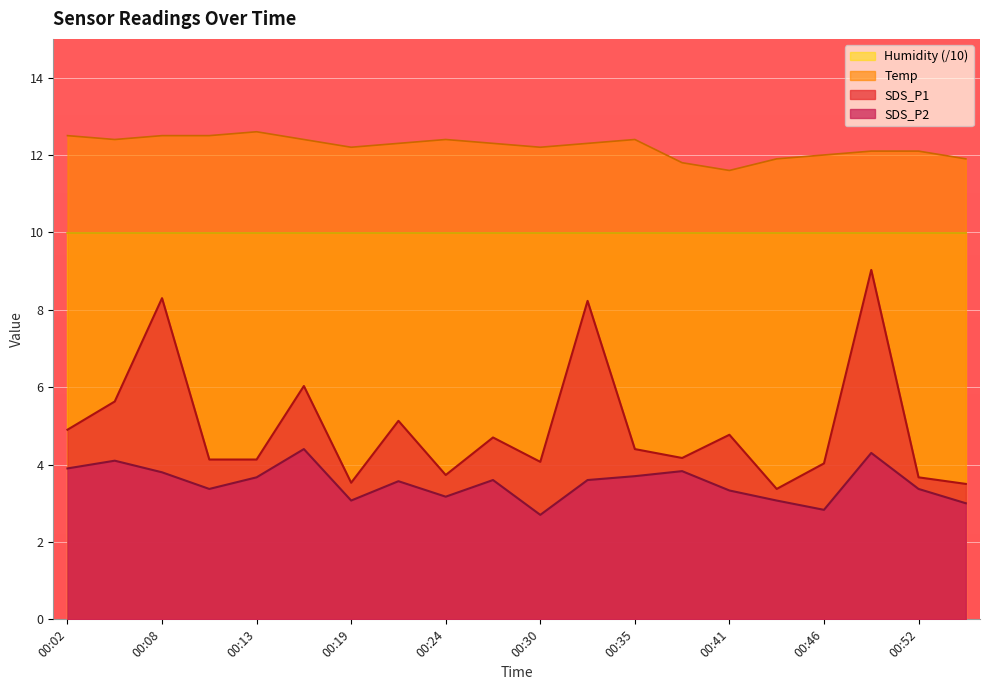

Which series has the largest range (max minus min)?

SDS_P1